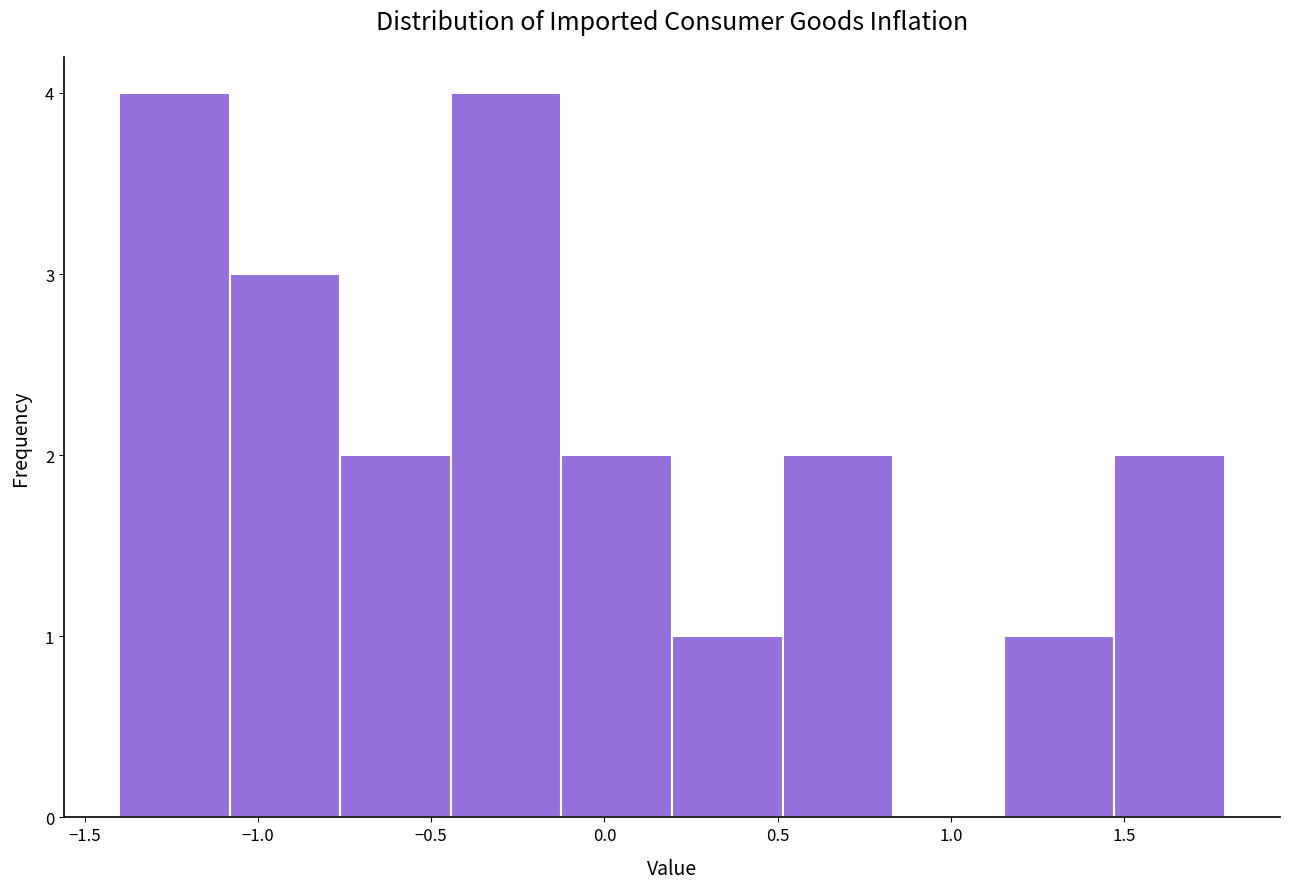

Reading left to right, list every bar in this chart as the range it spans on the x-axis followed by its height. Neither the bar edges nor the heights are printed on the chart, so give them approximately, as read against the axes.

-1.40 to -1.10: 4
-1.10 to -0.75: 3
-0.75 to -0.45: 2
-0.45 to -0.10: 4
-0.10 to 0.20: 2
0.20 to 0.50: 1
0.50 to 0.85: 2
0.85 to 1.15: 0
1.15 to 1.45: 1
1.45 to 1.80: 2